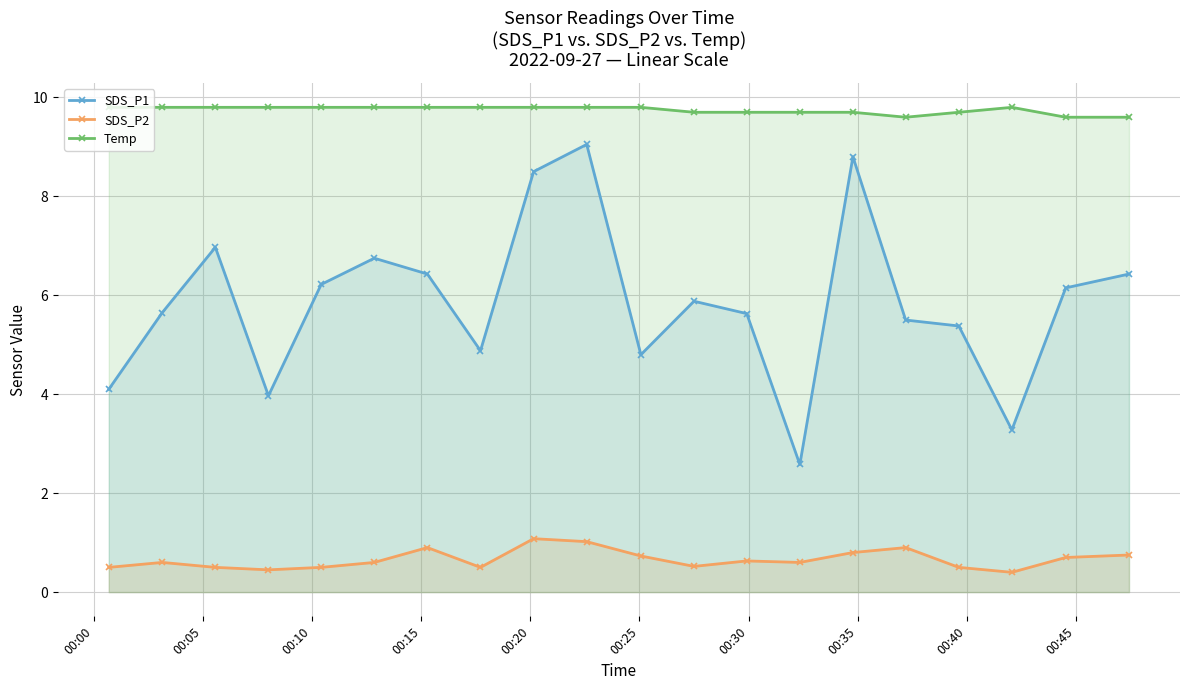

Which series has the largest total across all categories?

Temp